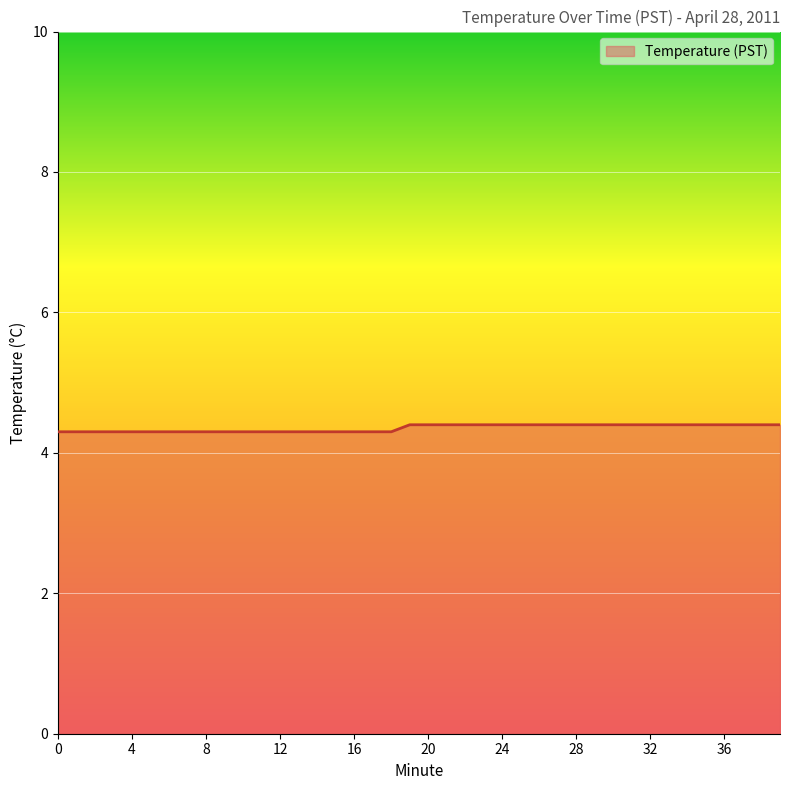

What is the minimum value shown in the chart?

4.3